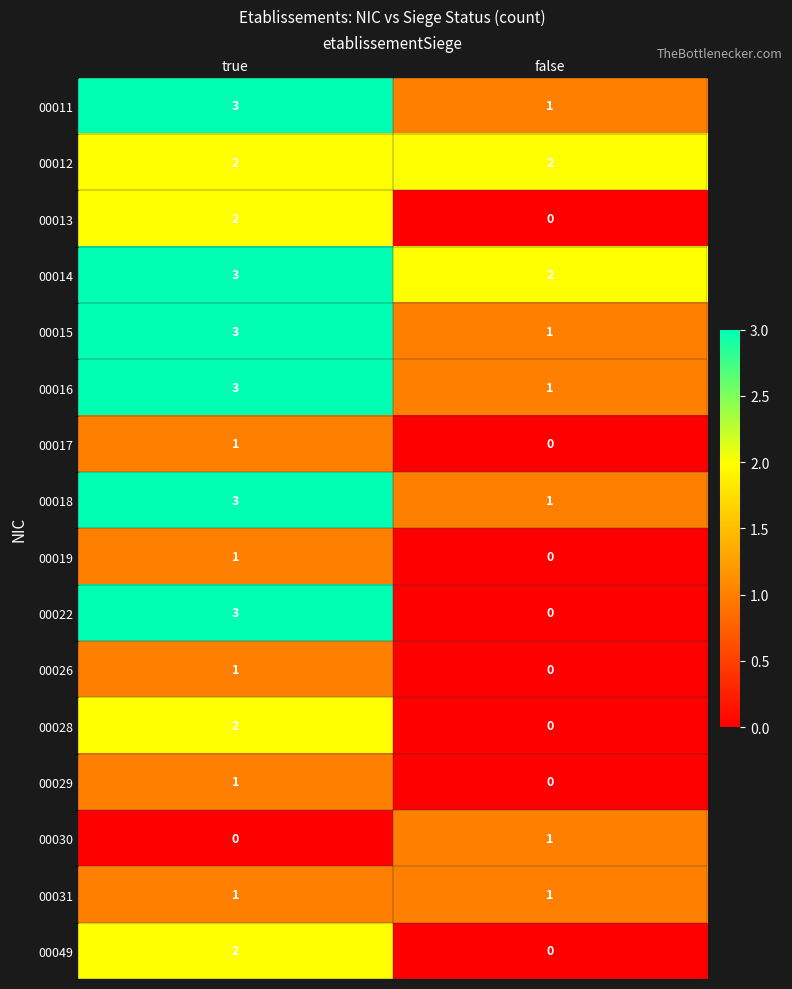

List the labels in order of 00018 value, largest first.

true, false